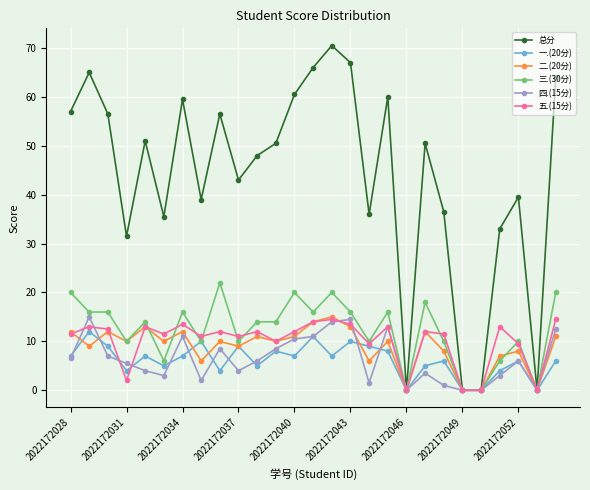

At how many categories does at least one series exceed 26?

23